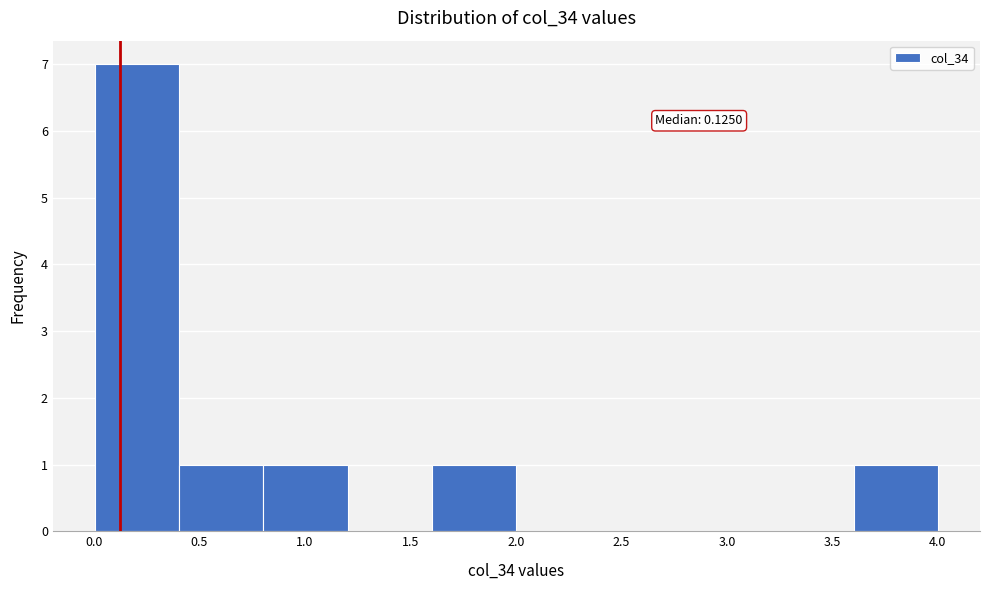

Which range on the x-axis has the tallest bar?

0.0 to 0.4